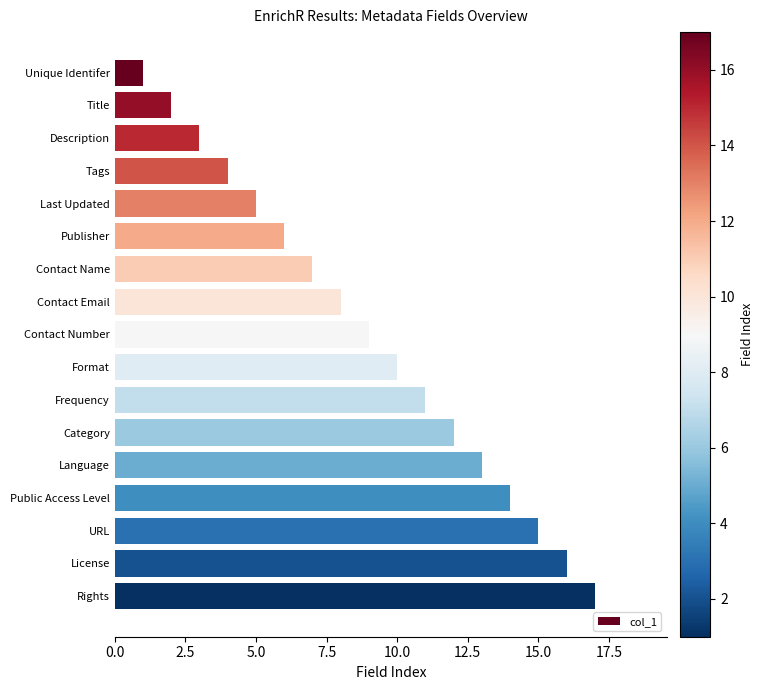

List the labels in order of value, smallest first.

Unique Identifer, Title, Description, Tags, Last Updated, Publisher, Contact Name, Contact Email, Contact Number, Format, Frequency, Category, Language, Public Access Level, URL, License, Rights